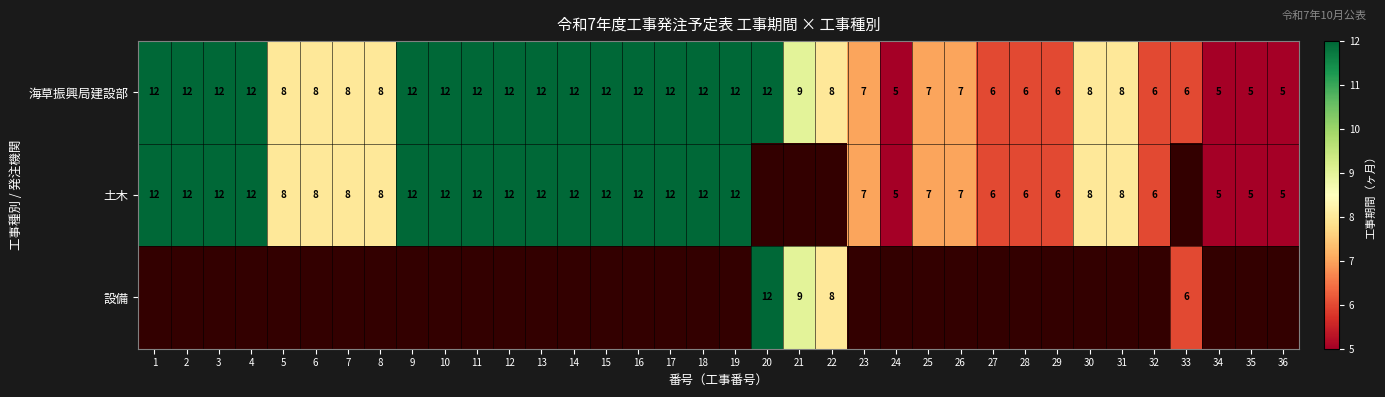

The 海草振興局建設部 series shows 8 at 7. True or false?

True